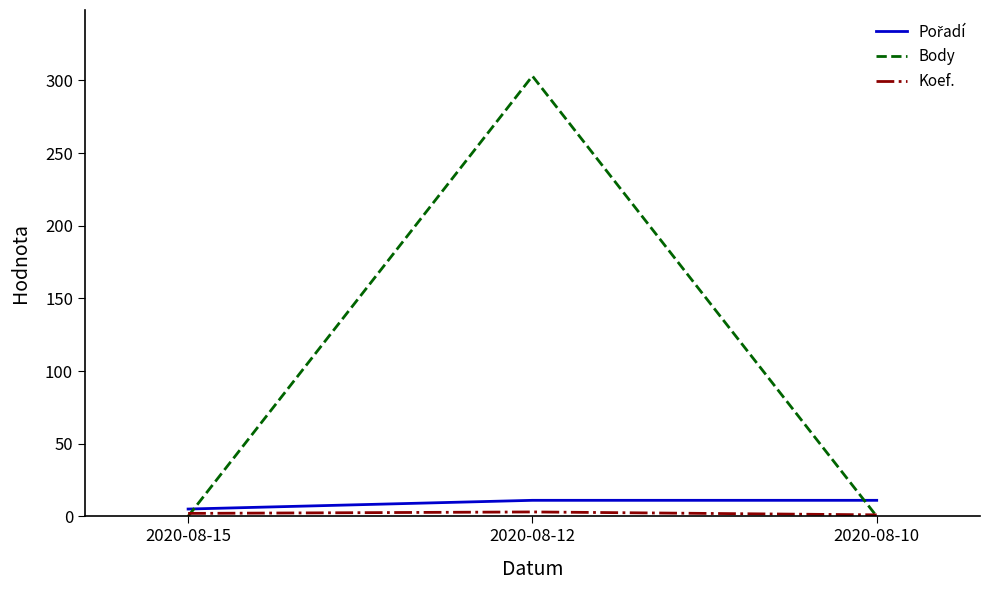

What is the spread (max minus min) of values at 2020-08-15?

5